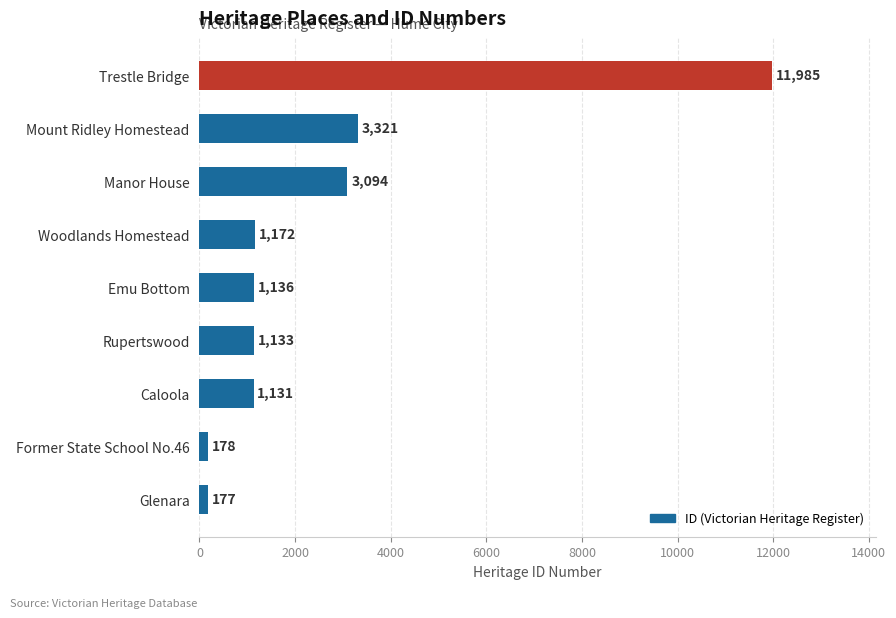

Which has a higher value, Former State School No.46 or Caloola?

Caloola